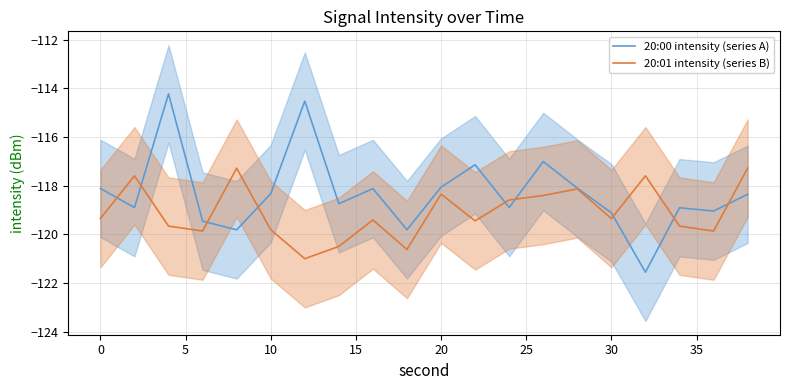

The 20:01 intensity (series B) series shows -29.7 at 30. True or false?

False